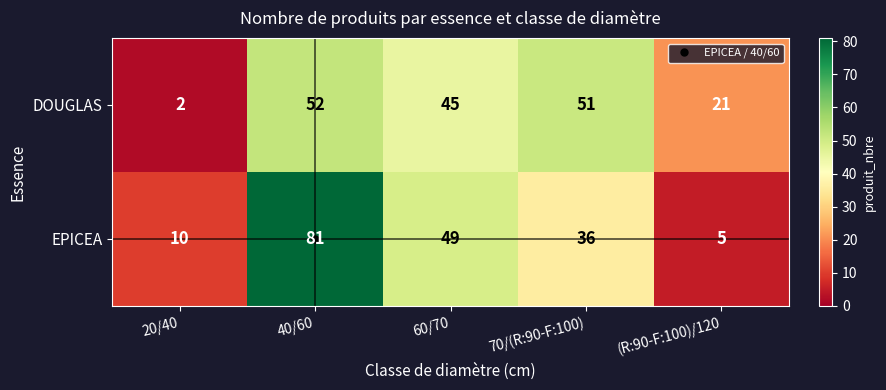

What is the difference between the second highest and second lowest values in the EPICEA series?

39